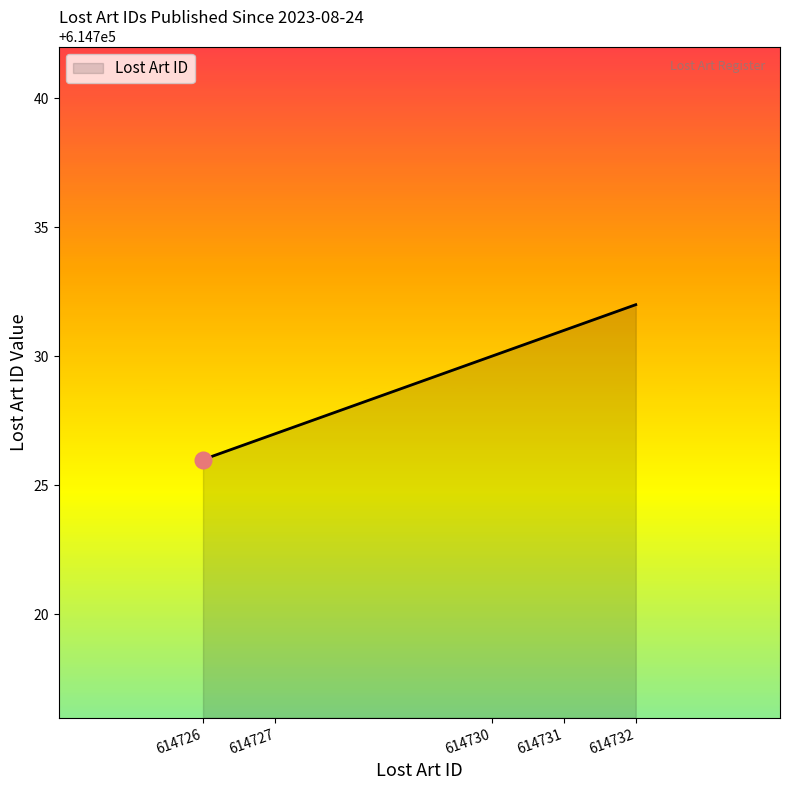

How many categories are shown in the chart?

5